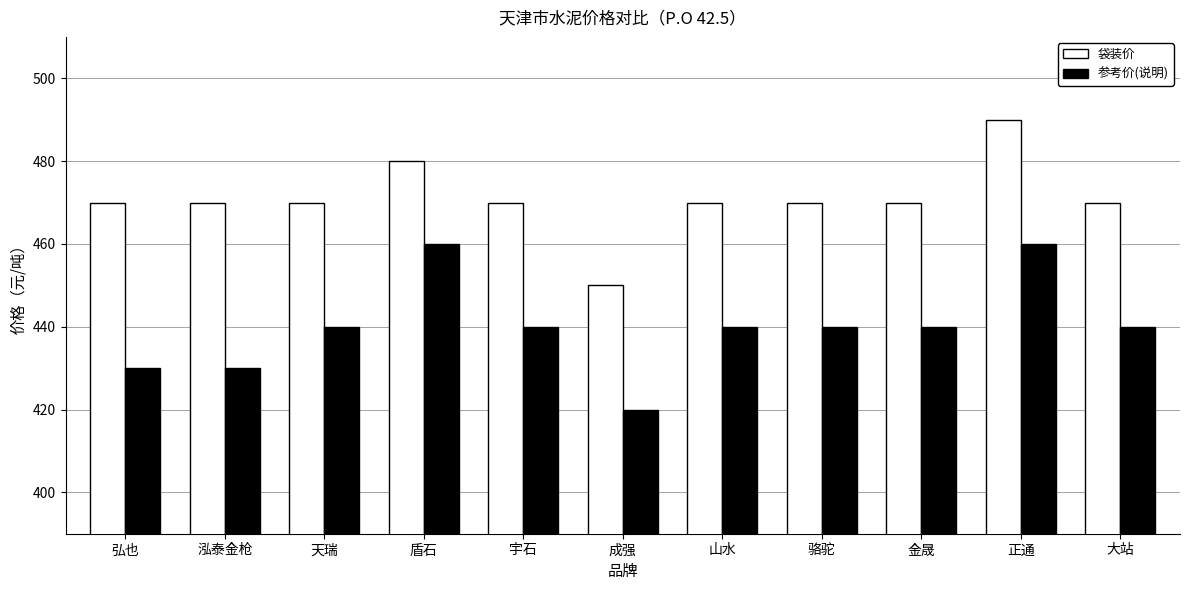

At 成强, list the series in order from largest to smallest.

袋装价, 参考价(说明)